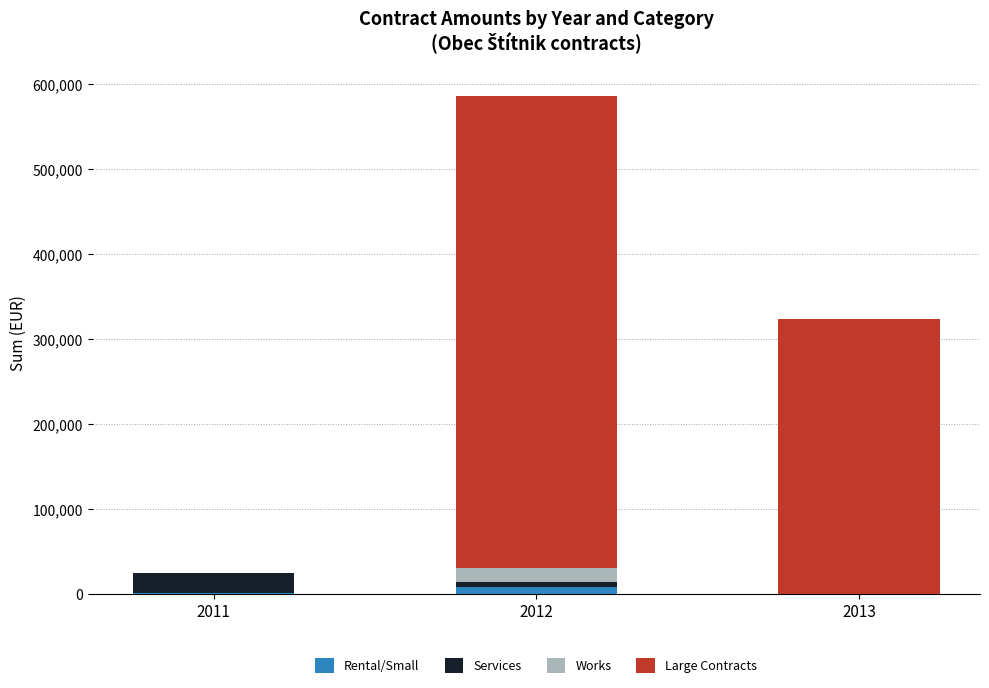

At which category is the sum across all series the highest?

2012